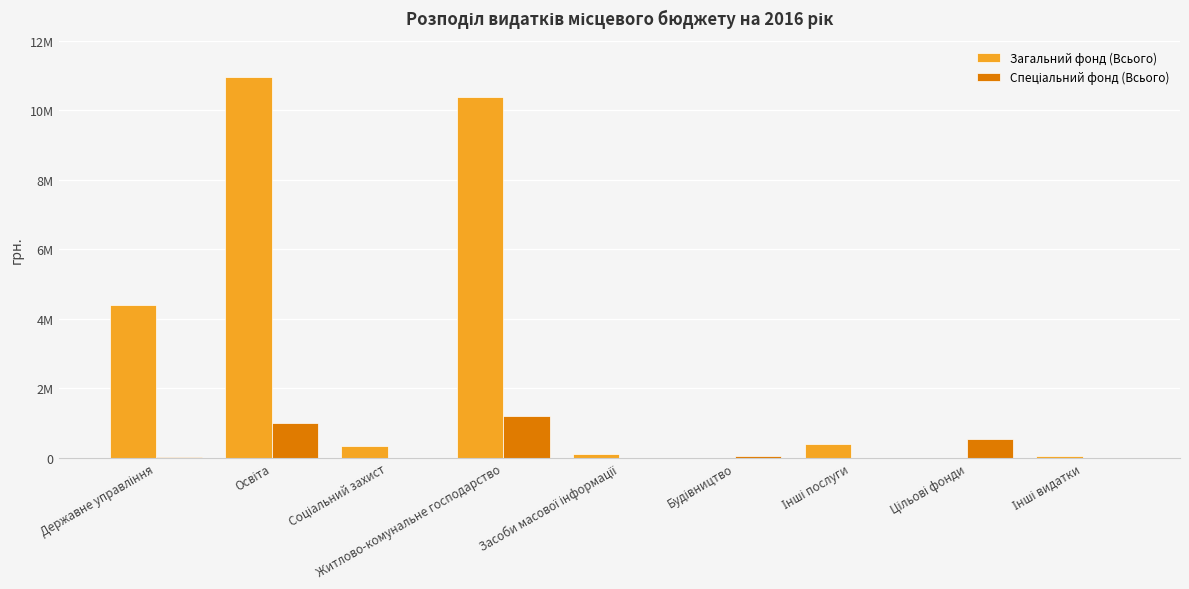

What is the label of the 2nd bar from the left?

Освіта